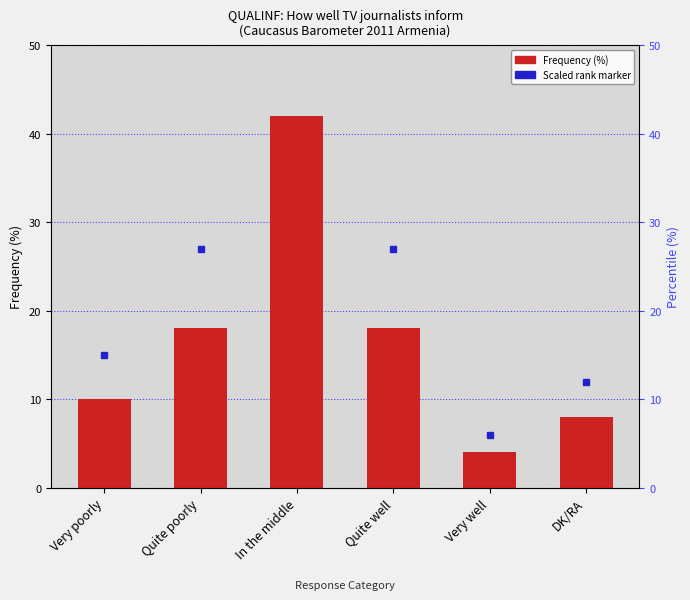

Reading right to left, what are all the values shown in this chart?

8	4	18	42	18	10